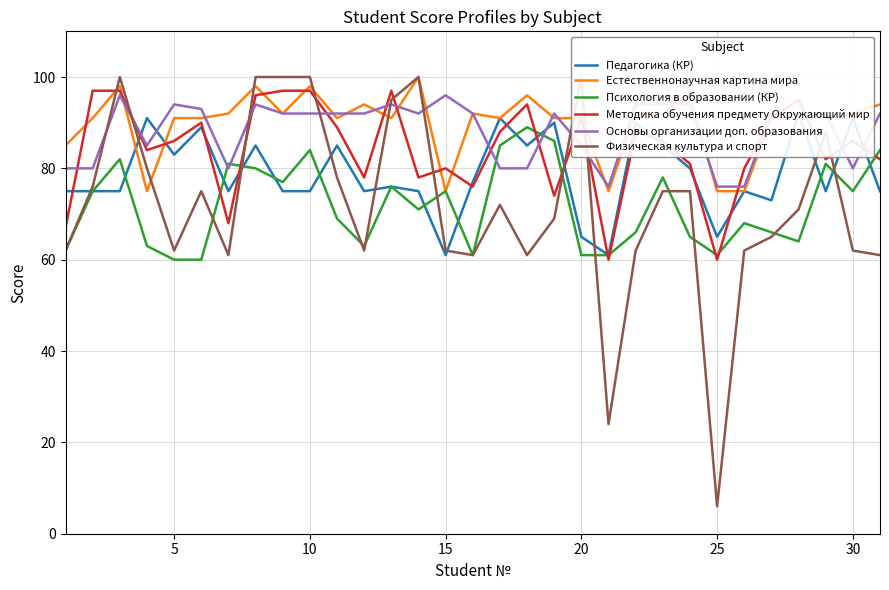

What is the minimum value for Психология в образовании (КР)?

60